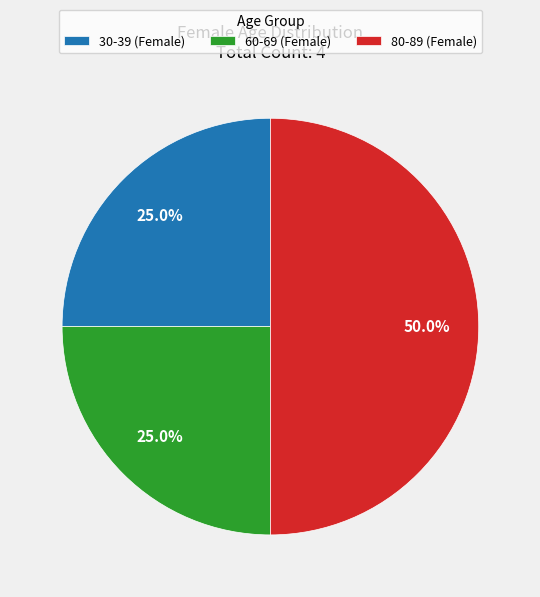

Which slice is the largest?

80-89